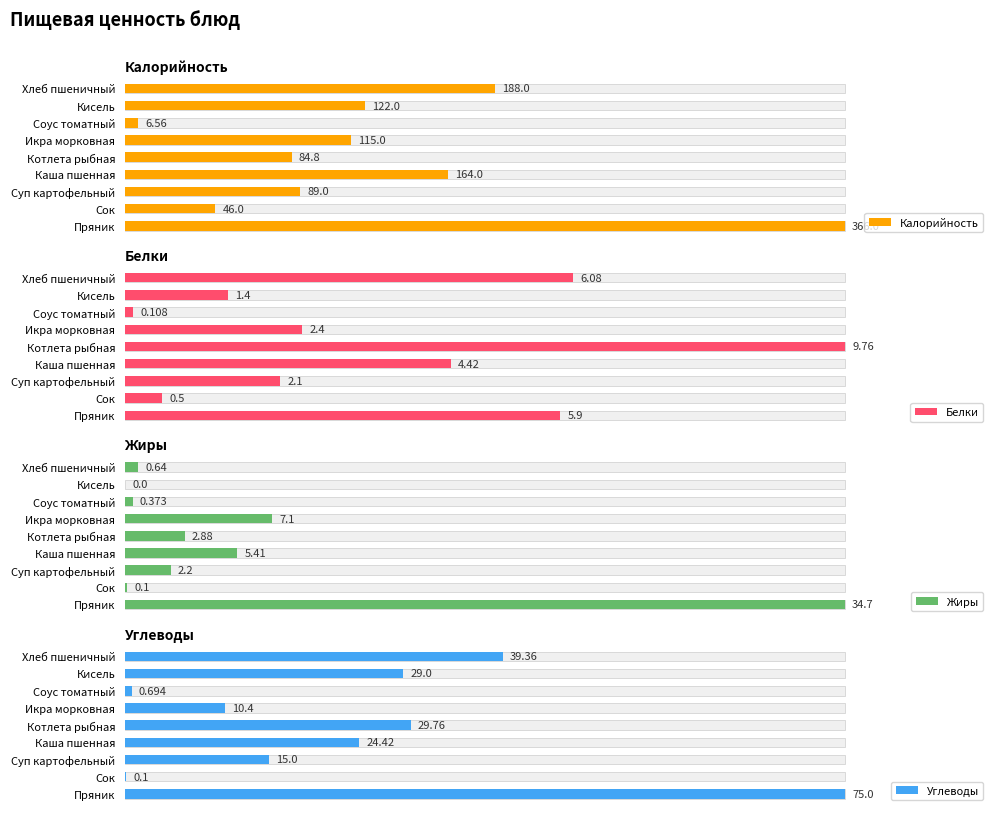

How many data points in Углеводы are less than 24?

4